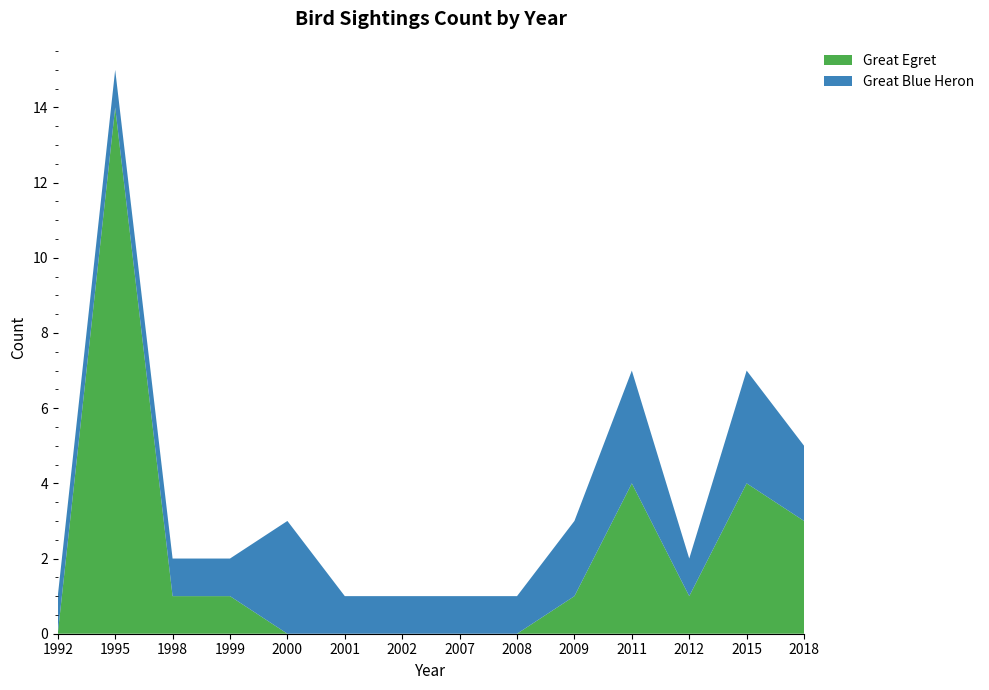

Reading left to right, what are all the values shown in this chart?

Great Egret: 0	14	1	1	0	0	0	0	0	1	4	1	4	3
Great Blue Heron: 1	1	1	1	3	1	1	1	1	2	3	1	3	2